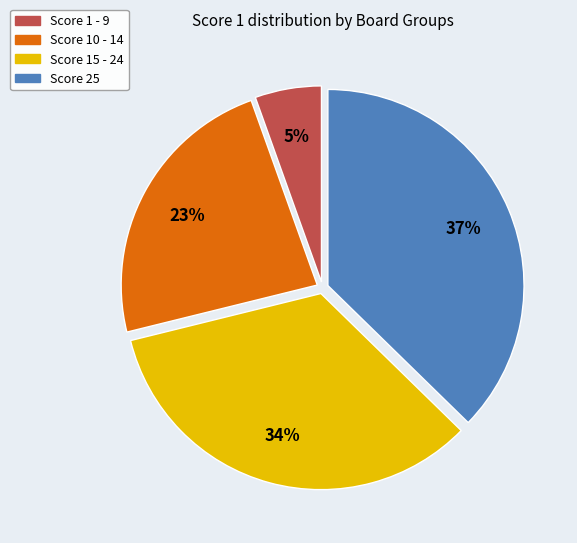

Approximately how many times larger is the value at Score 25 compared to Score 10 - 14?

1.6